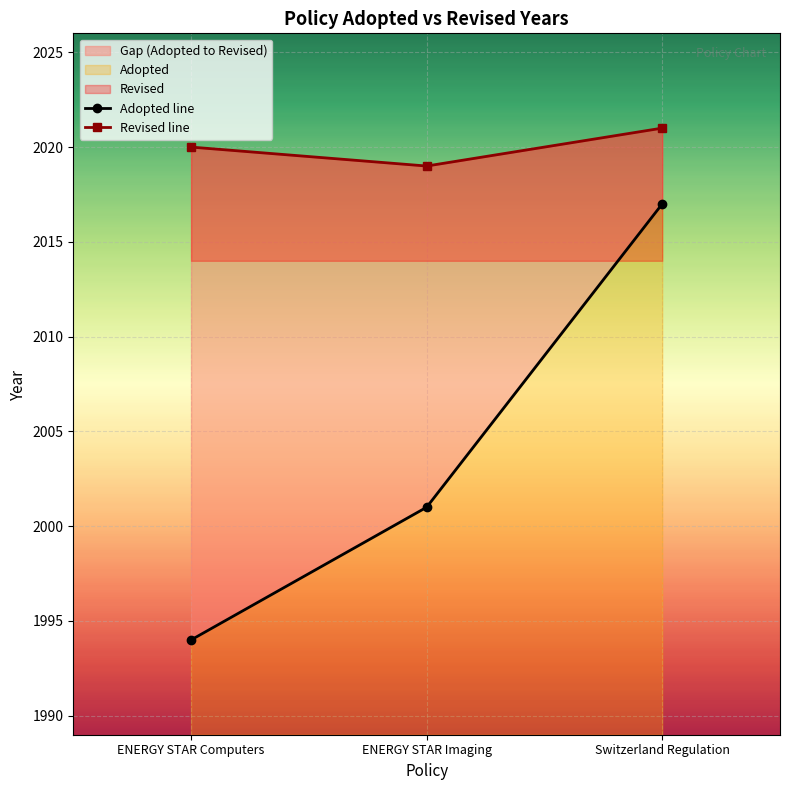

What is the value of the Adopted point at the 2nd from the left?

2001